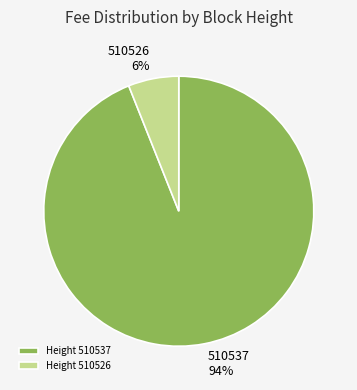

To the nearest percent, what percentage of the pie is Height 510537?

94%